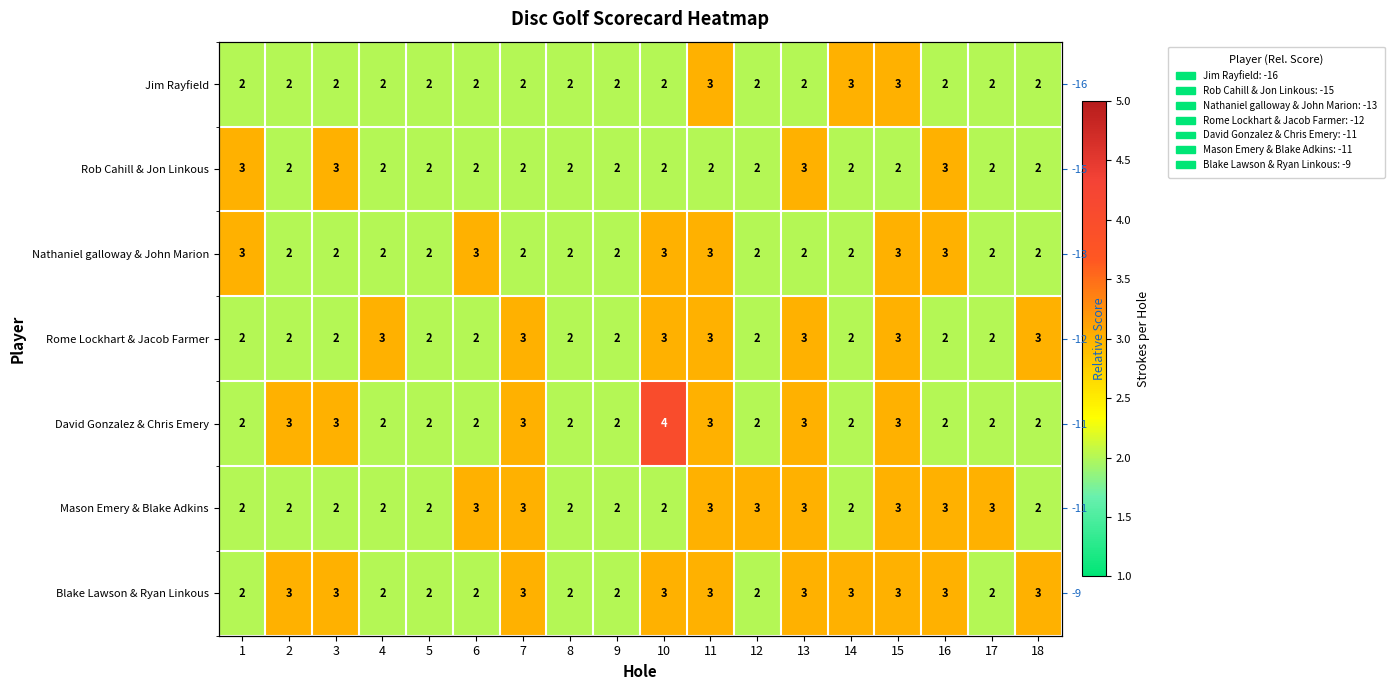

The value of Nathaniel galloway & John Marion at 2 is 1. True or false?

False